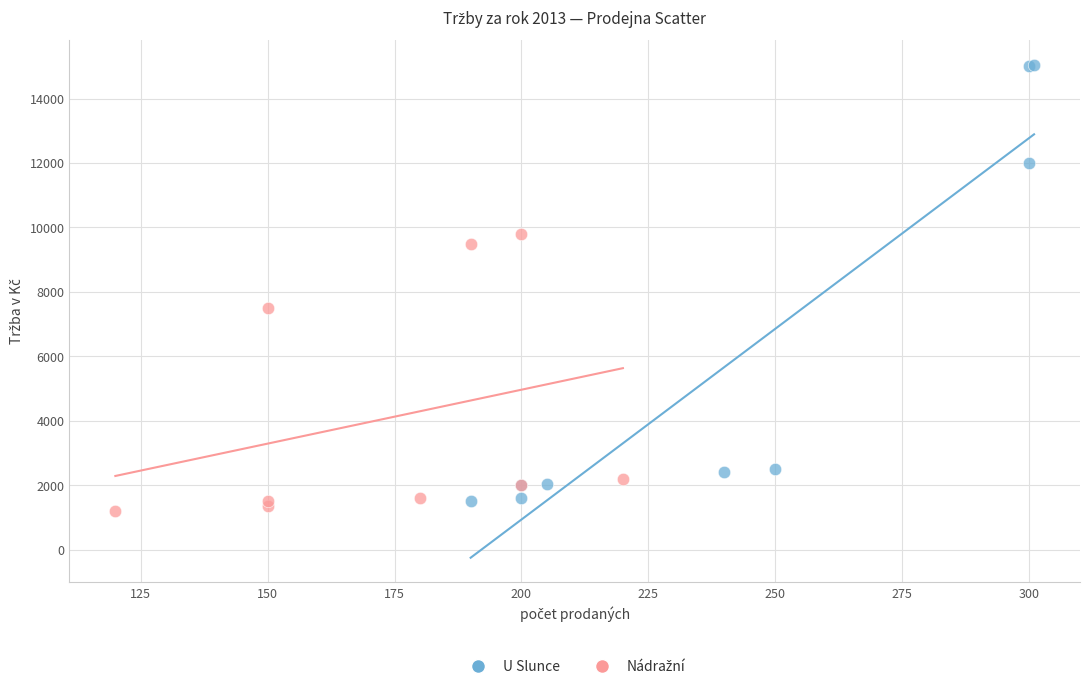

Which series contains the highest Y value?

U Slunce